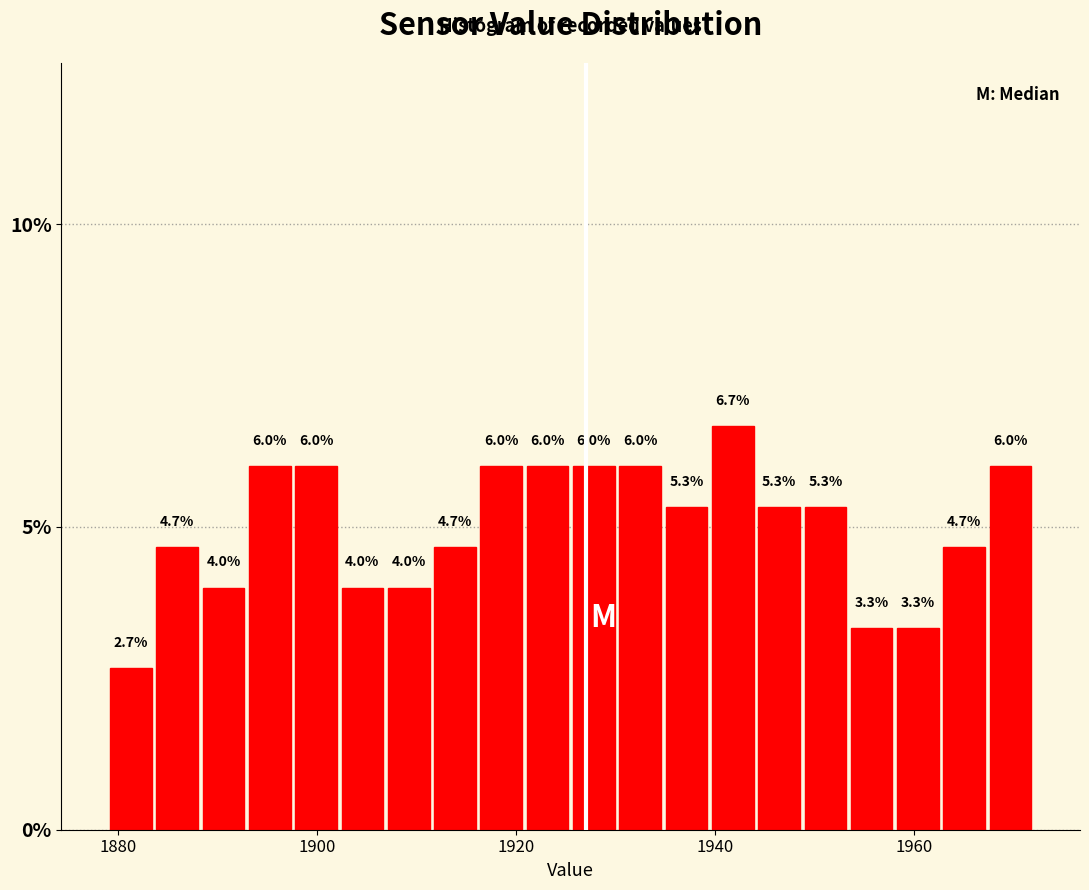

Read against the x-axis, roughly where is the centre of the tallest bar?

1942